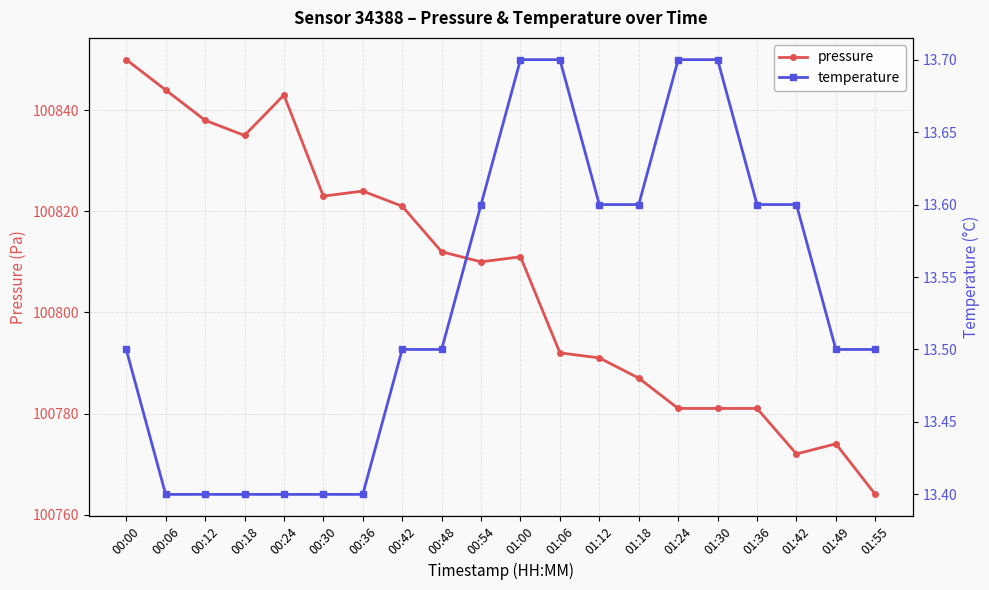

What is the difference between the second highest and minimum values in the temperature series?

0.3